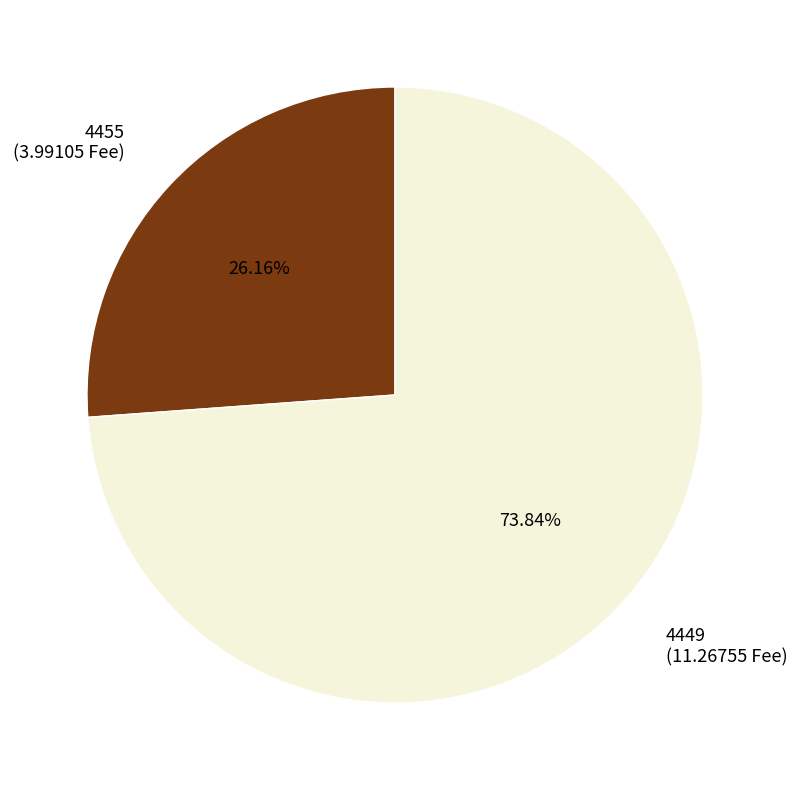

What is the majority slice?

4449